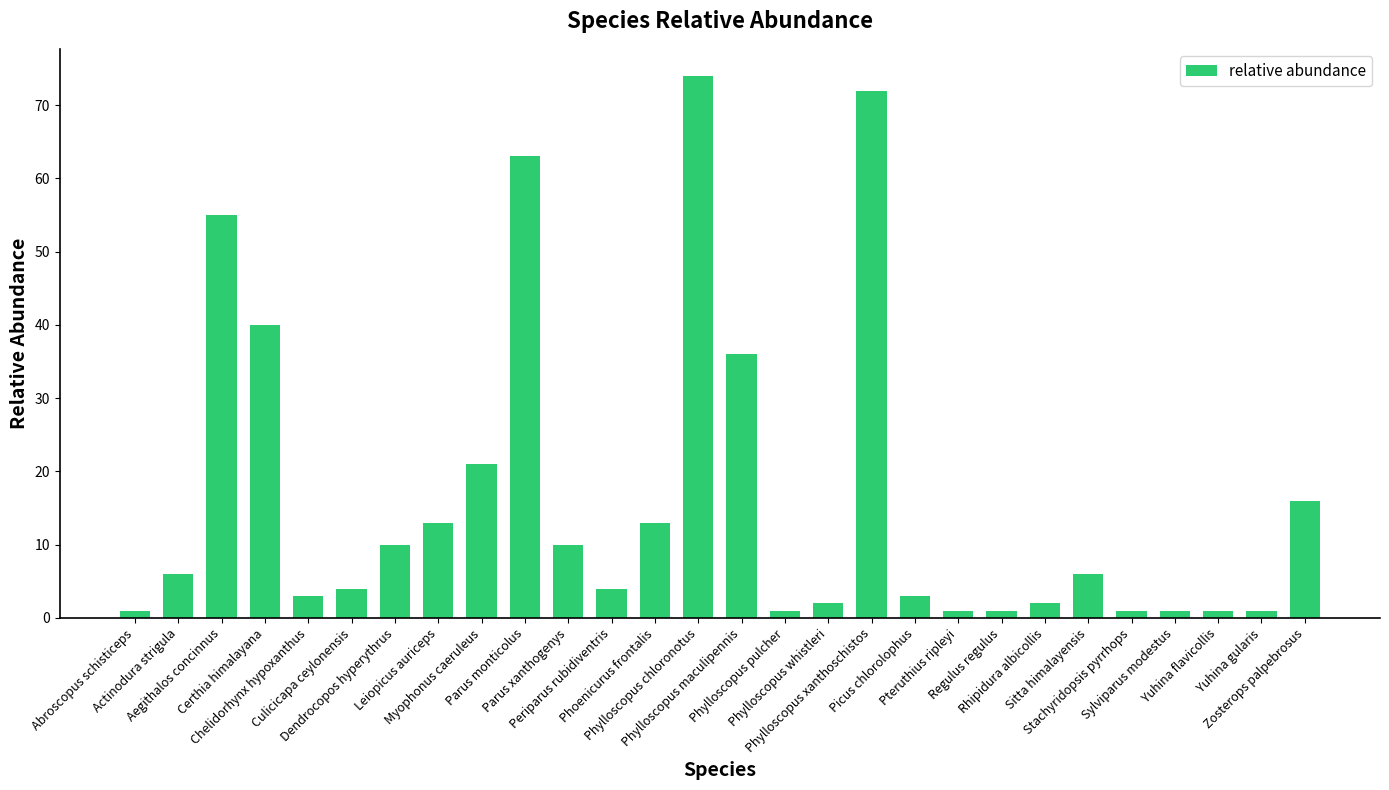

Reading left to right, transcribe all the data shown in this chart.

1	6	55	40	3	4	10	13	21	63	10	4	13	74	36	1	2	72	3	1	1	2	6	1	1	1	1	16